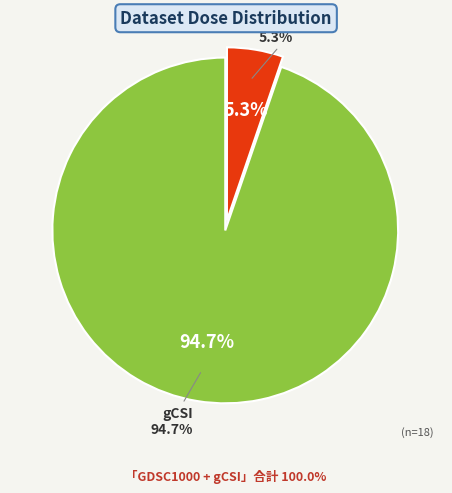

Which slice is the smallest?

GDSC1000